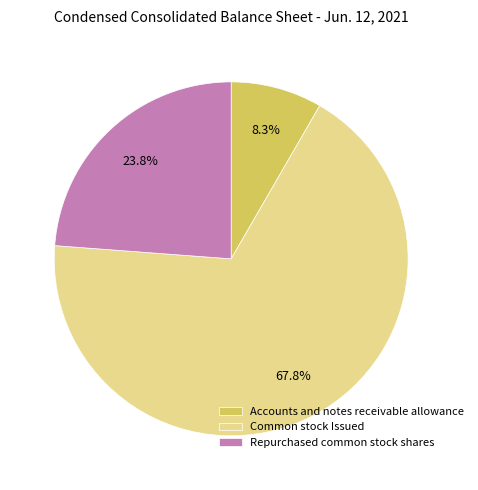

How many segments does this pie chart have?

3